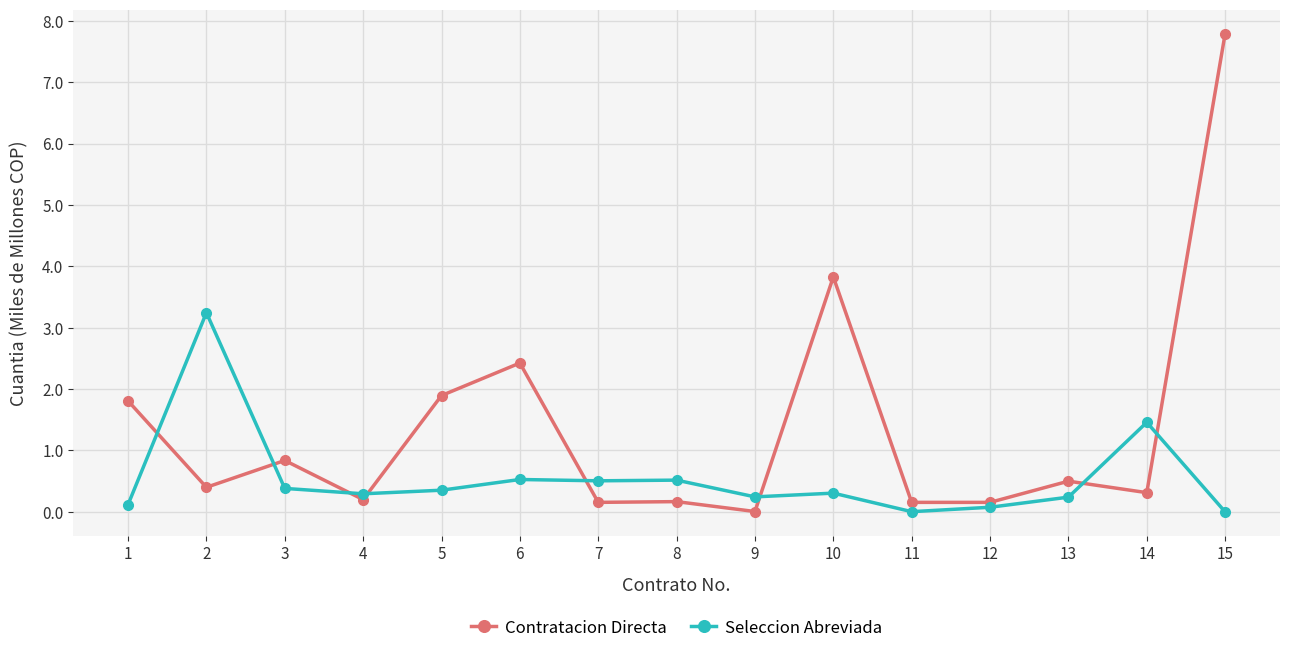

List the series in order of their overall mean, highest first.

Contratacion Directa, Seleccion Abreviada